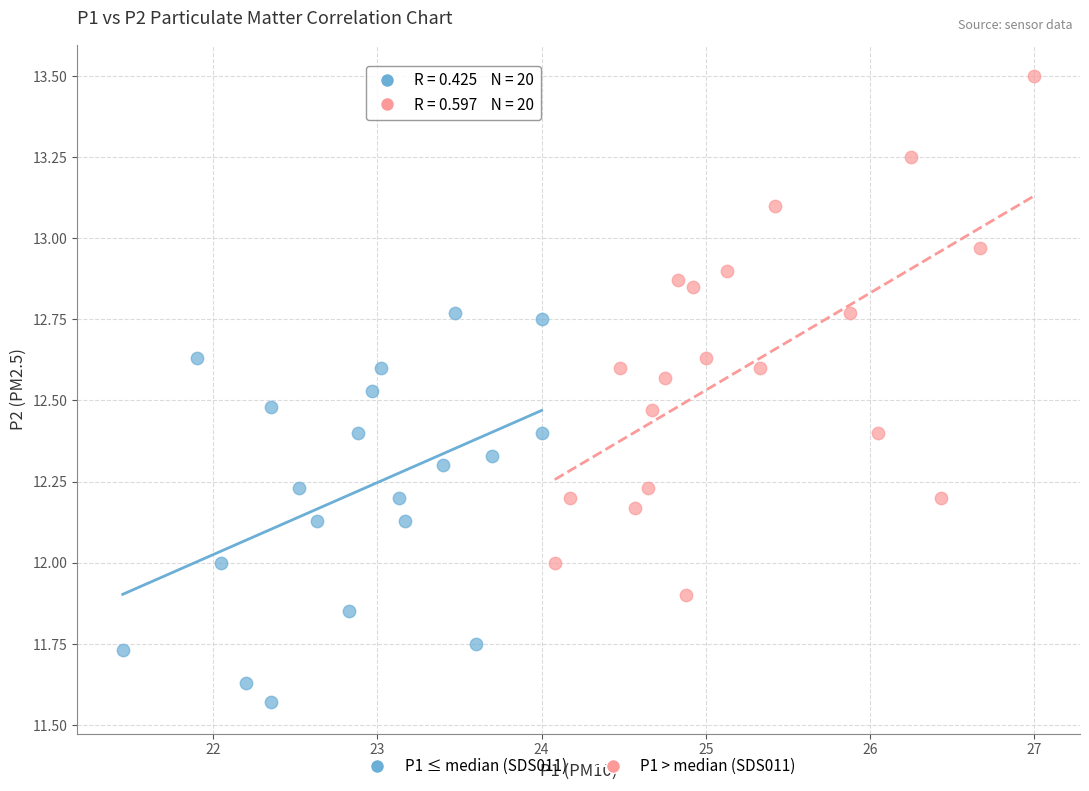

Which series contains the lowest Y value?

P1 ≤ median (SDS011)